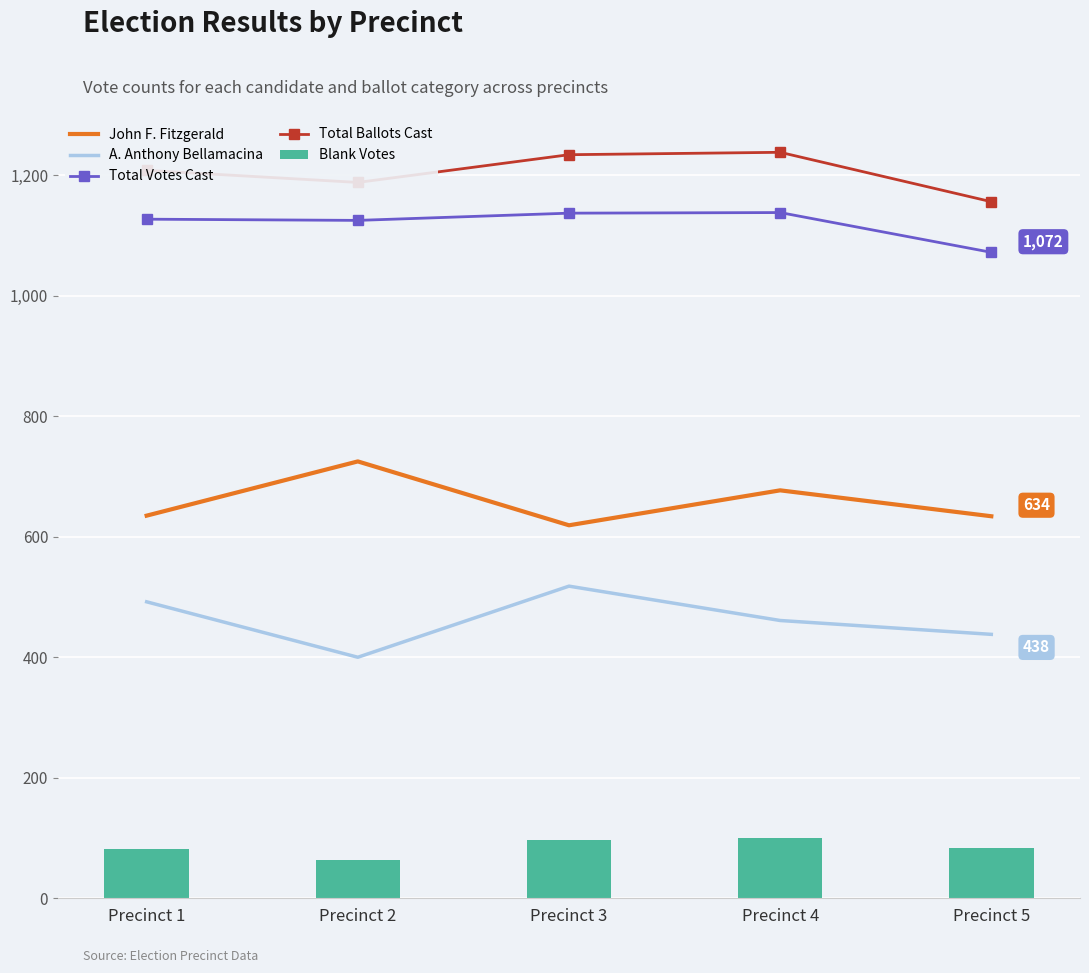

What is the difference between the highest and lowest values at Precinct 3?

1137